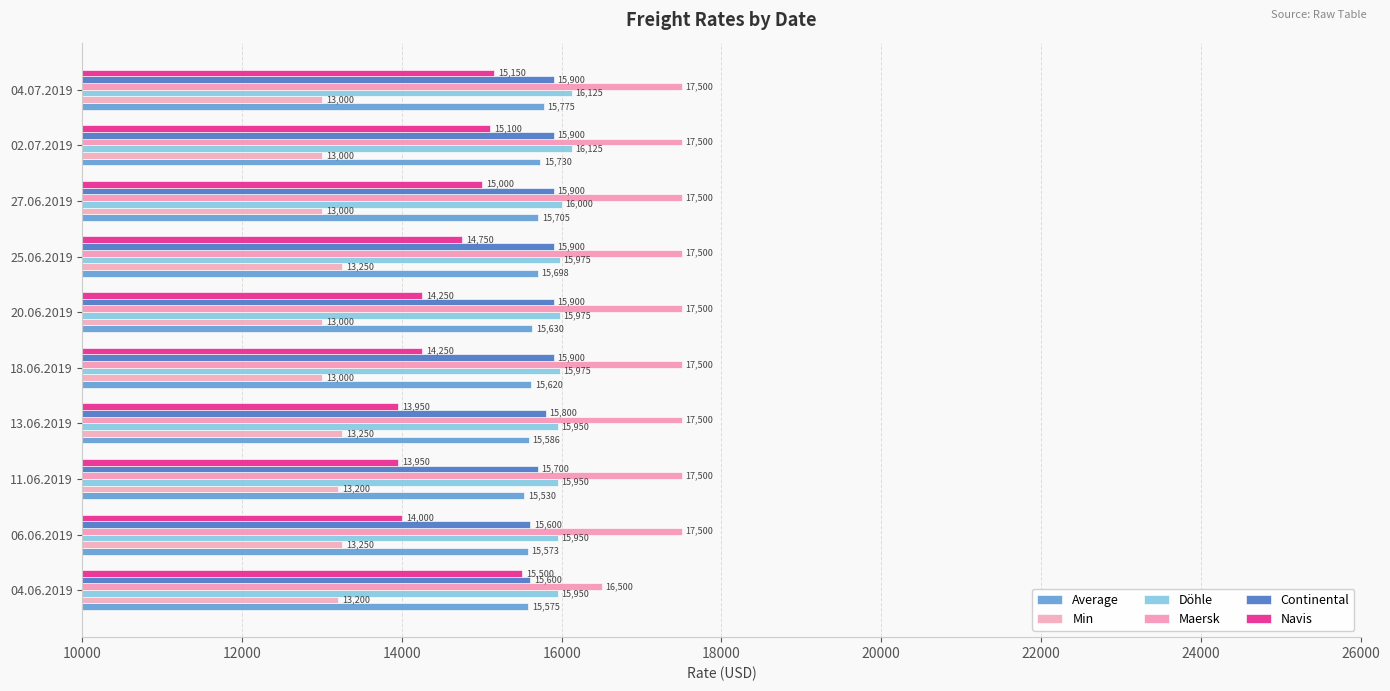

What are all the series names shown in the legend?

Average, Min, Döhle, Maersk, Continental, Navis